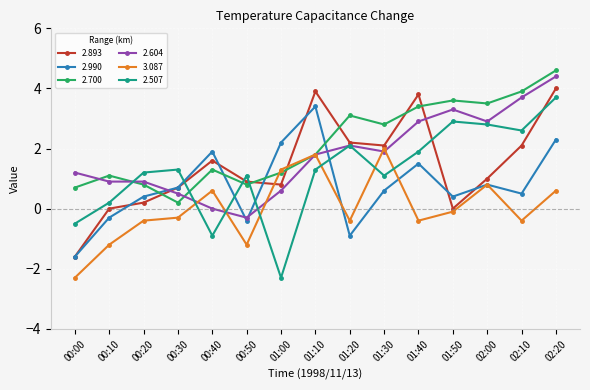

What is the difference between the second highest and second lowest values in the 2.990 series?

3.2